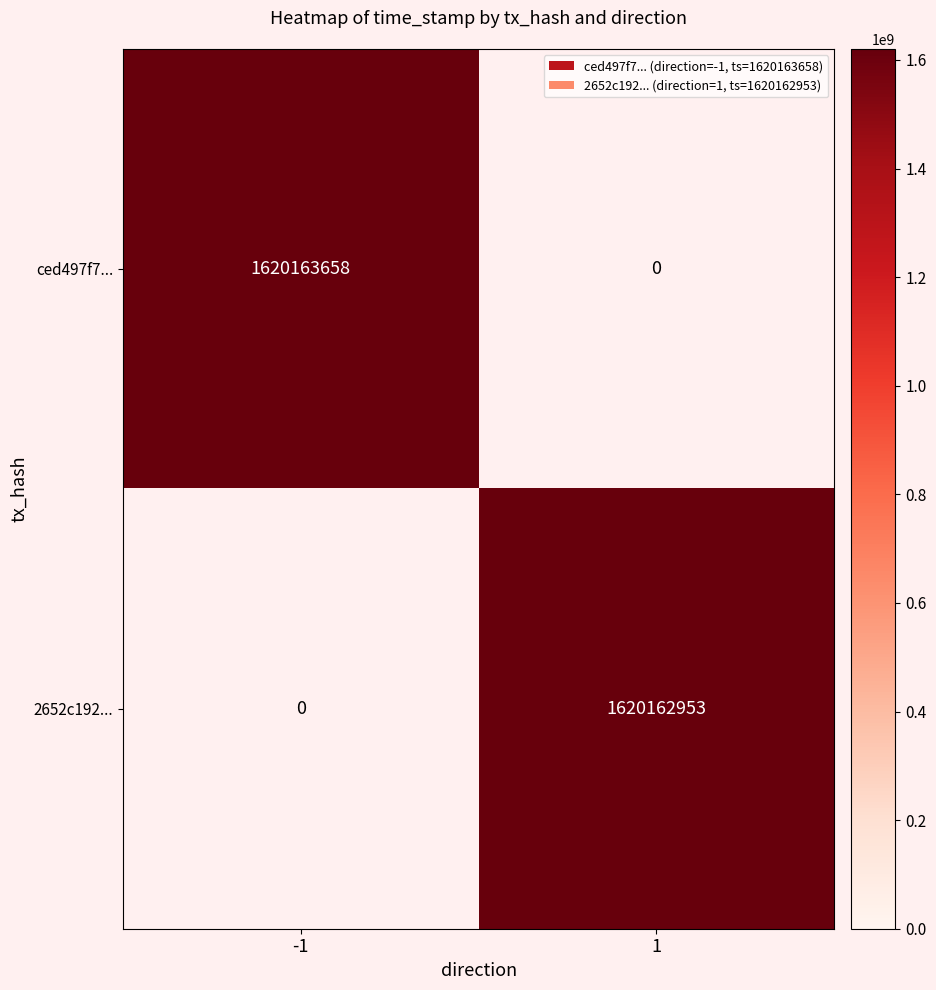

Which series has the largest total across all categories?

ced497f7c473da11ceae40e70f3e755c2736546